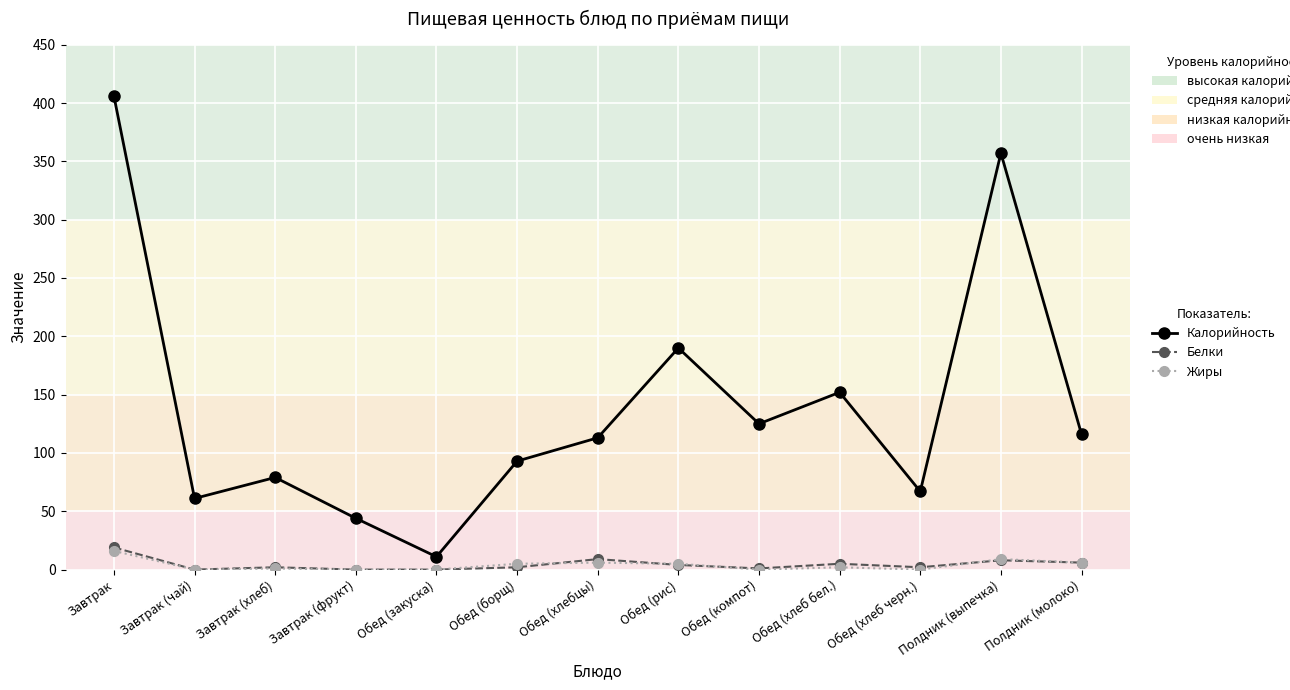

How many lines are shown in the chart?

3